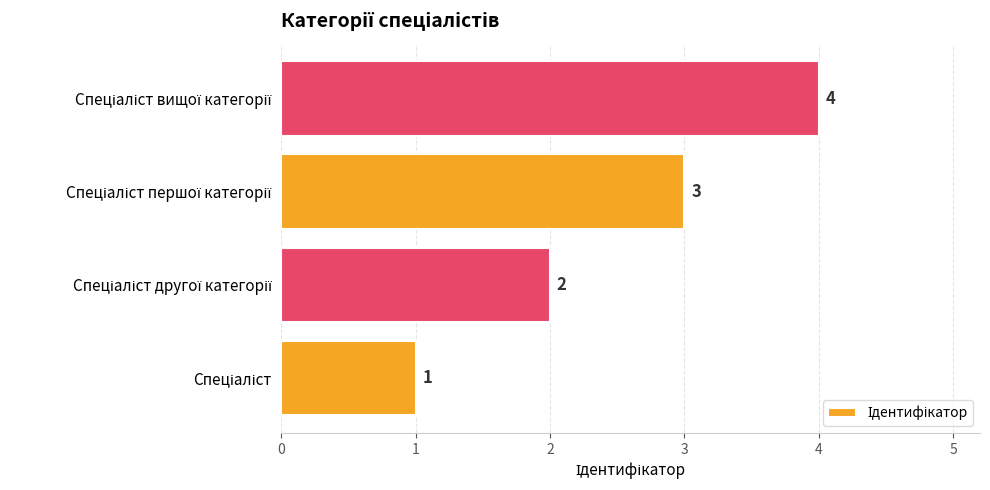

How many values are between 2 and 4?

3